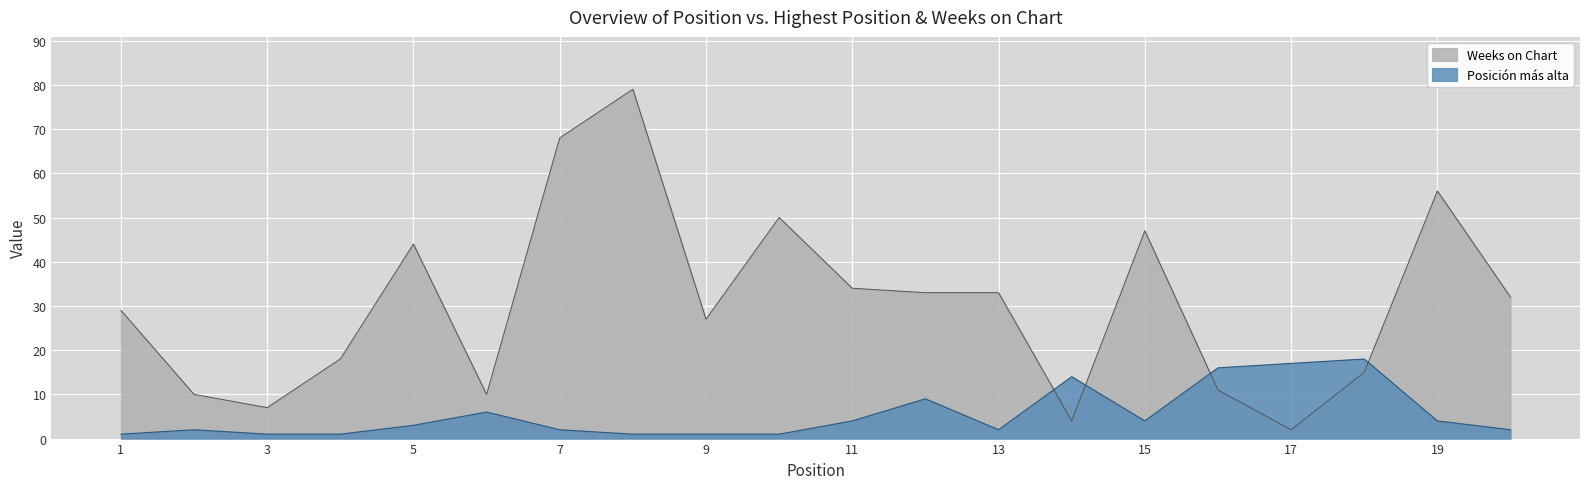

Which series has the widest spread of values?

Weeks on Chart